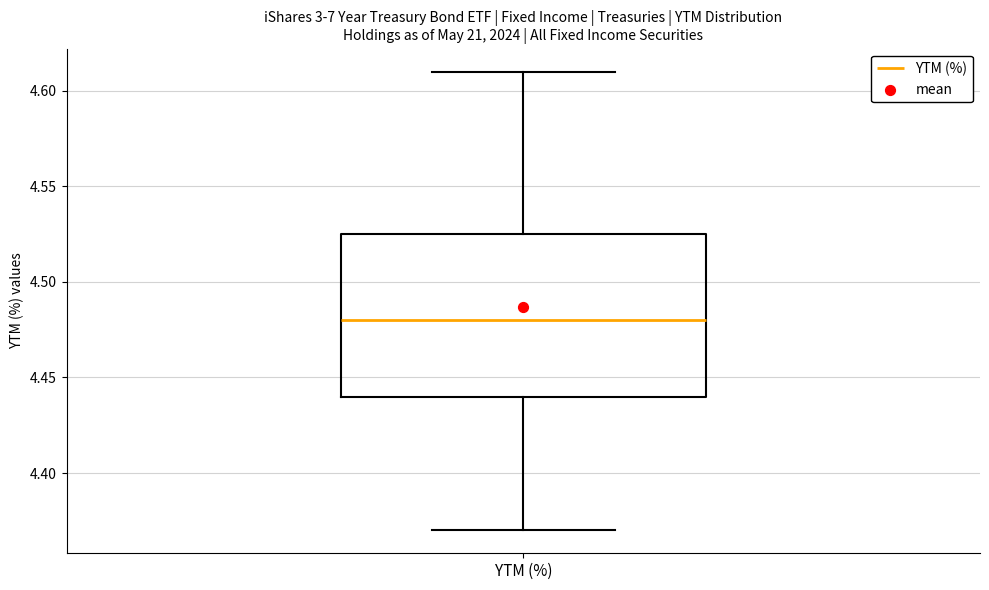

Transcribe this box plot: give where the median line is, the range the box spans, and where the two whiskers end, as read against the y-axis. The values are not printed on the chart, so give them approximately, as read against the axis.

median 4.480, box 4.440 to 4.525, whiskers 4.370 to 4.610